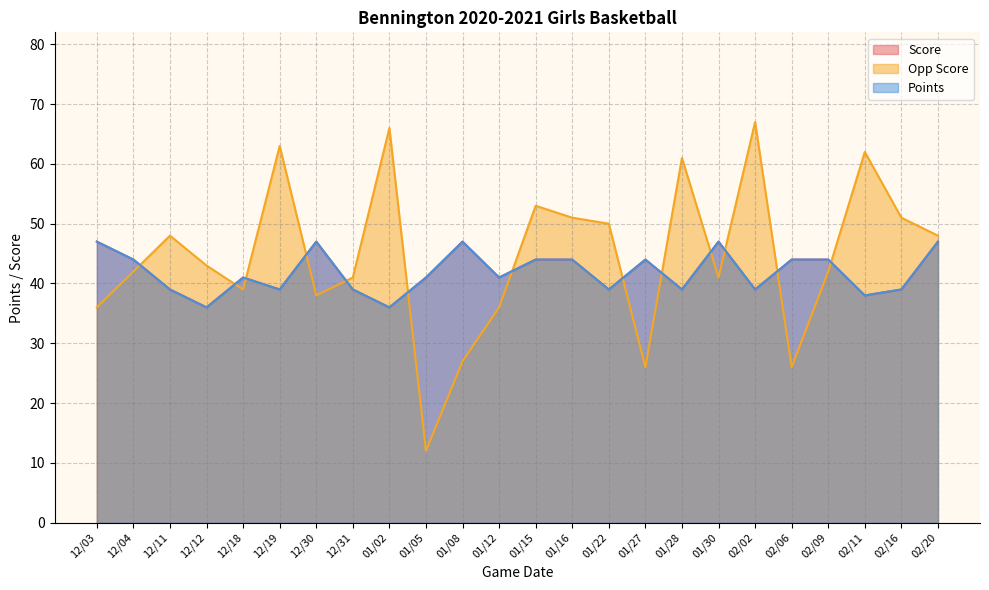

Between 12/12 and 02/06, which is larger?

02/06